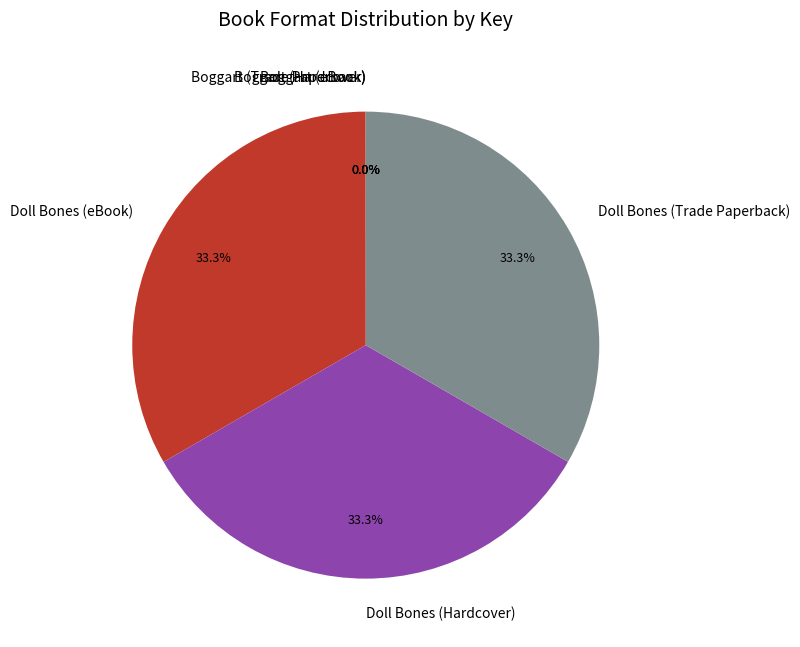

What is the ratio of the value at Doll Bones (eBook) to the value at Doll Bones (Hardcover)?

1.0